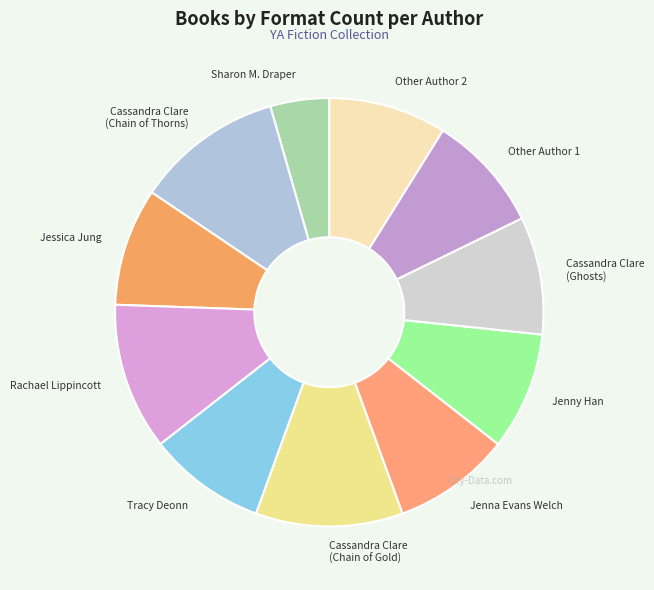

Combined, do Rachael Lippincott and Tracy Deonn account for over 50%?

No